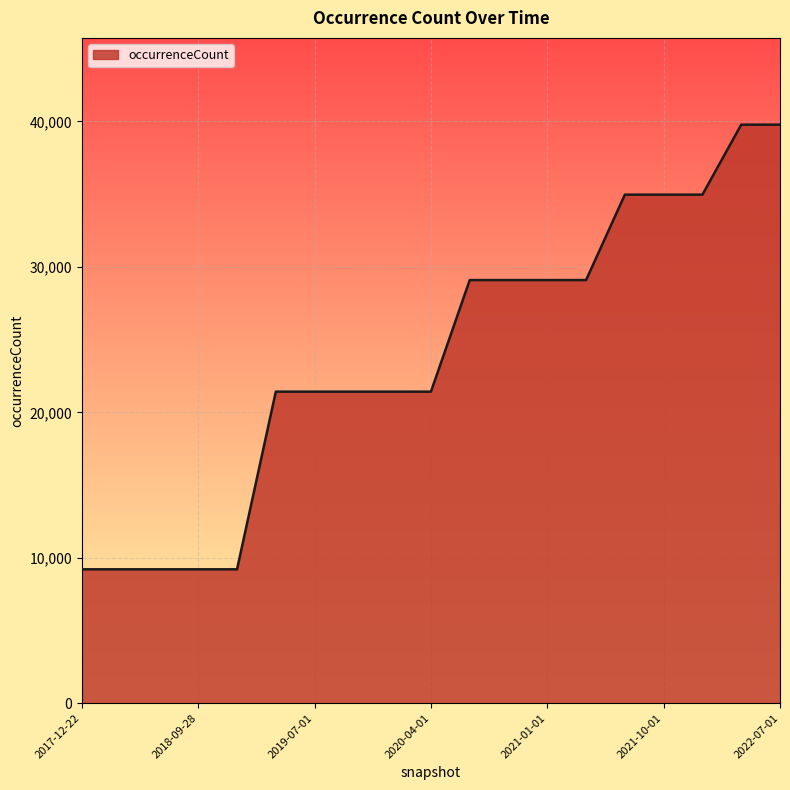

What is the smallest value displayed?

9204